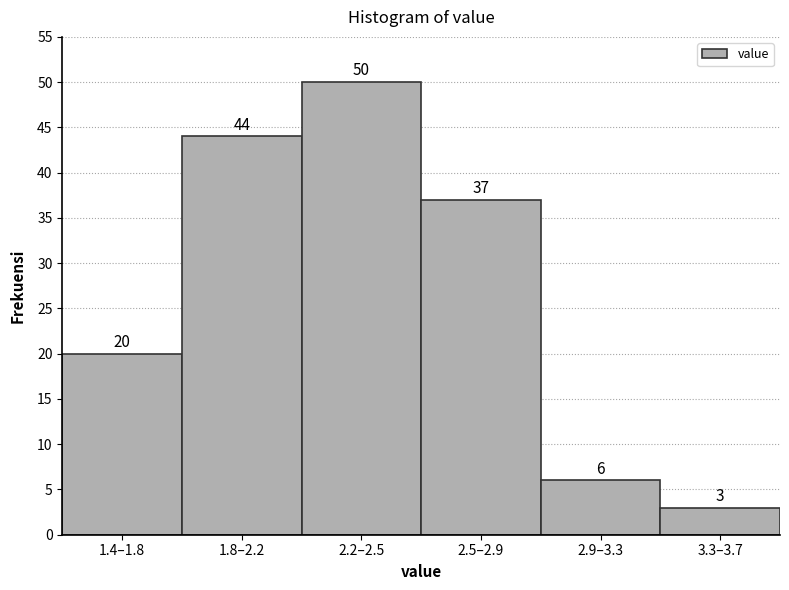

Reading left to right, transcribe all the data shown in this chart.

20	44	50	37	6	3